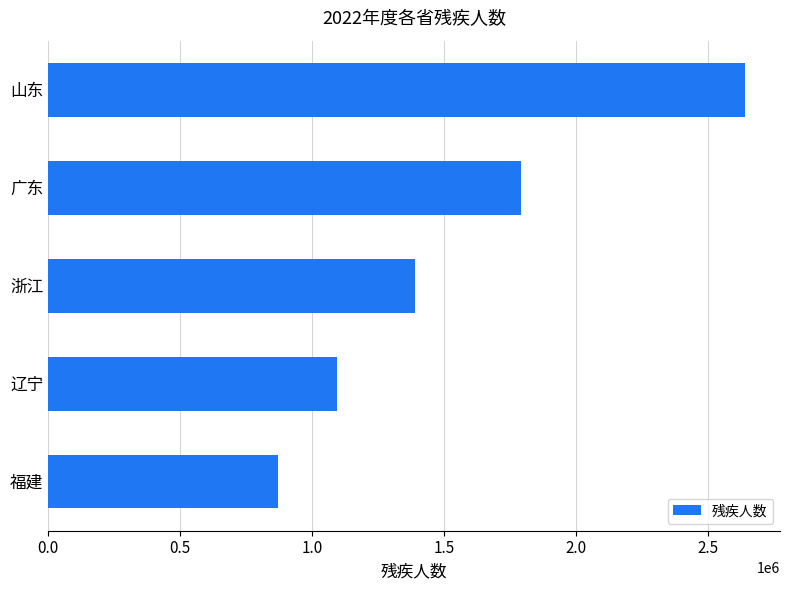

What is the greatest value displayed?

2638926